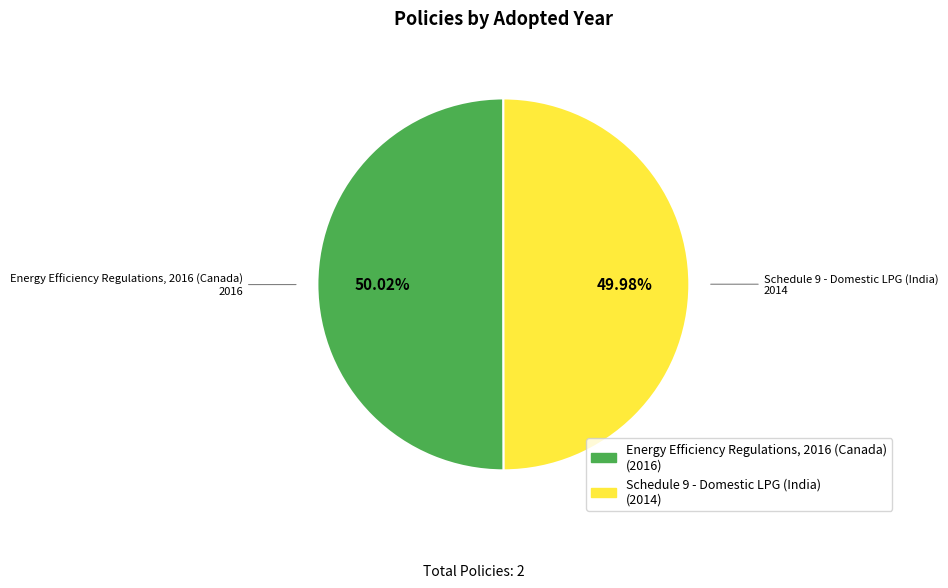

To the nearest percent, what portion does Energy Efficiency Regulations, 2016 (Canada) represent?

50%